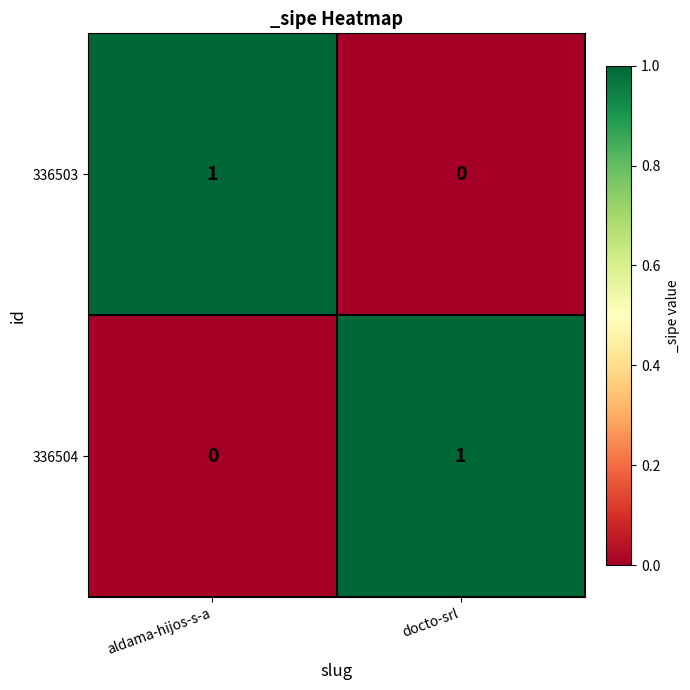

Reading left to right, list all the values displayed in this chart.

336503: 1	0
336504: 0	1